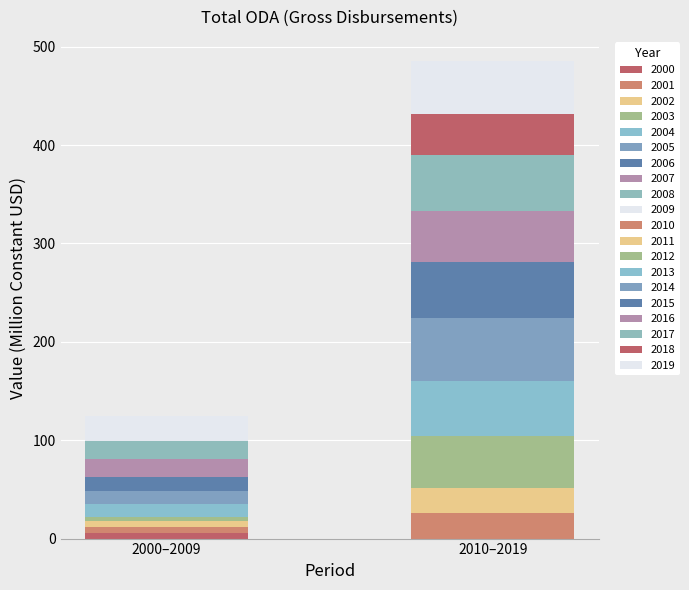

List the labels in order of value, largest first.

2014, 2015, 2017, 2013, 2019, 2012, 2016, 2018, 2011, 2009, 2010, 2007, 2008, 2006, 2004, 2005, 2001, 2002, 2000, 2003